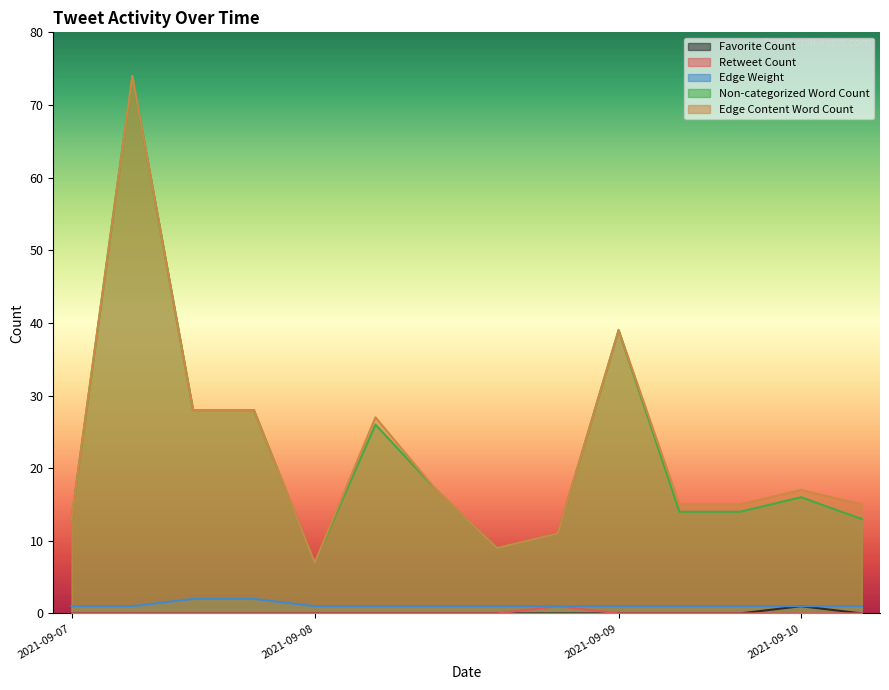

How many lines are shown in the chart?

5